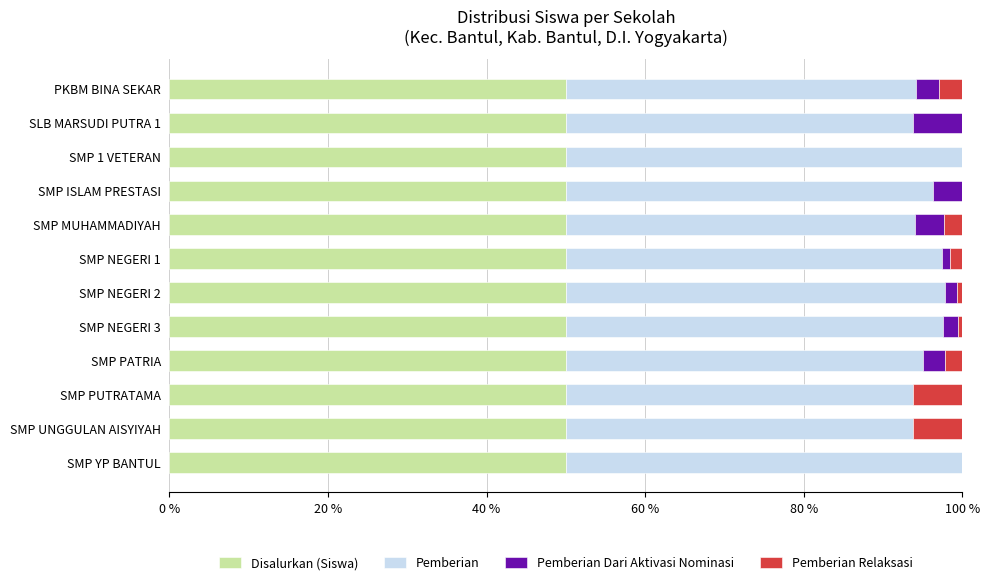

What are all the series names shown in the legend?

Disalurkan (Siswa), Pemberian, Pemberian Dari Aktivasi Nominasi, Pemberian Relaksasi